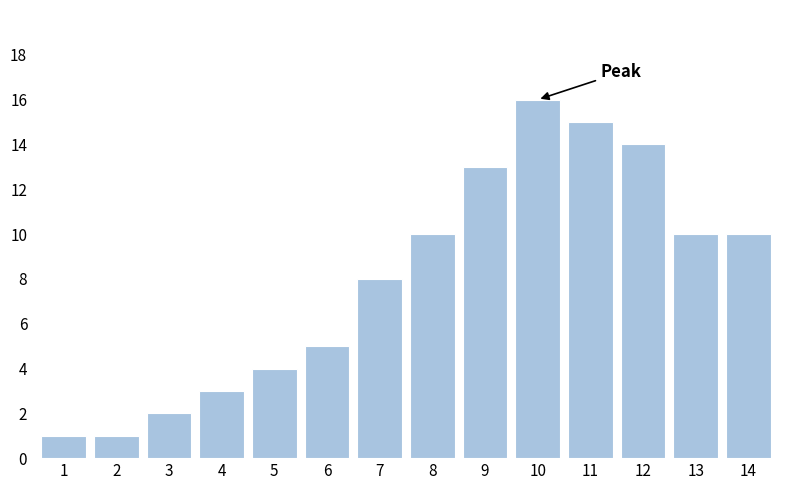

Reading left to right, what are all the values shown in this chart?

1=1	2=1	3=2	4=3	5=4	6=5	7=8	8=10	9=13	10=16	11=15	12=14	13=10	14=10